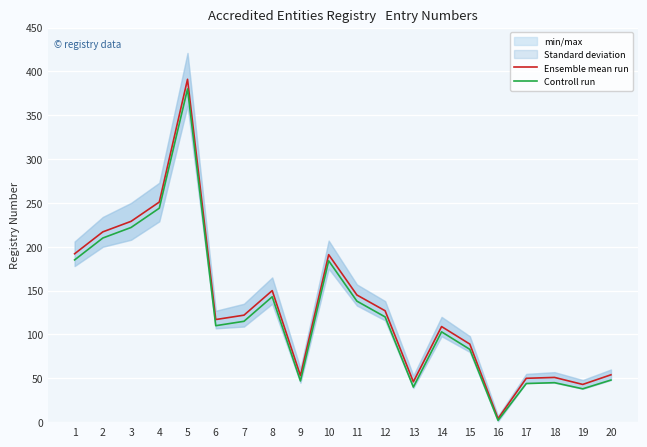

What is the minimum value shown in the chart?

2